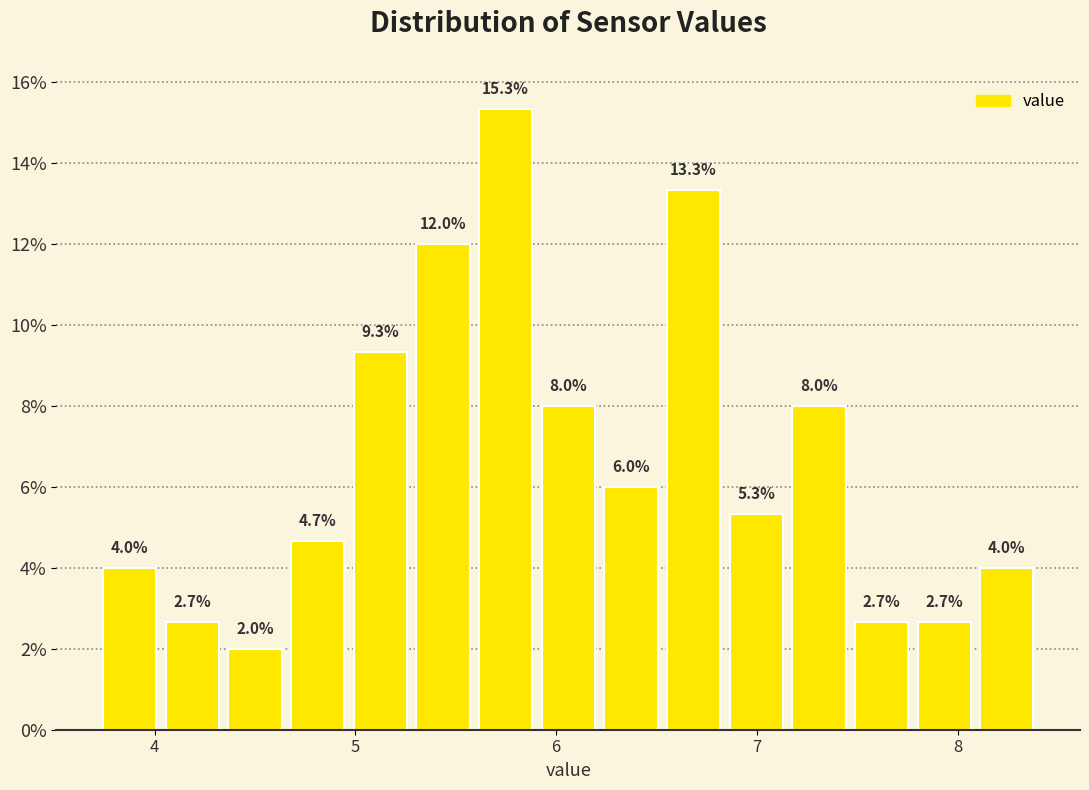

Read against the x-axis, roughly where is the centre of the tallest bar?

5.7